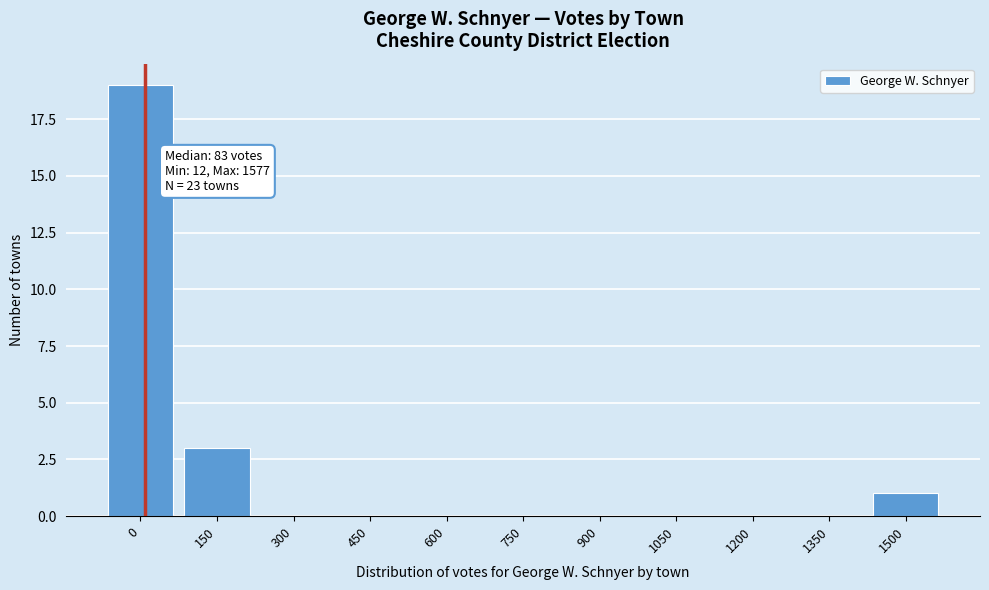

Reading left to right, transcribe all the data shown in this chart.

0=19	150=3	300=0	450=0	600=0	750=0	900=0	1050=0	1200=0	1350=0	1500=1